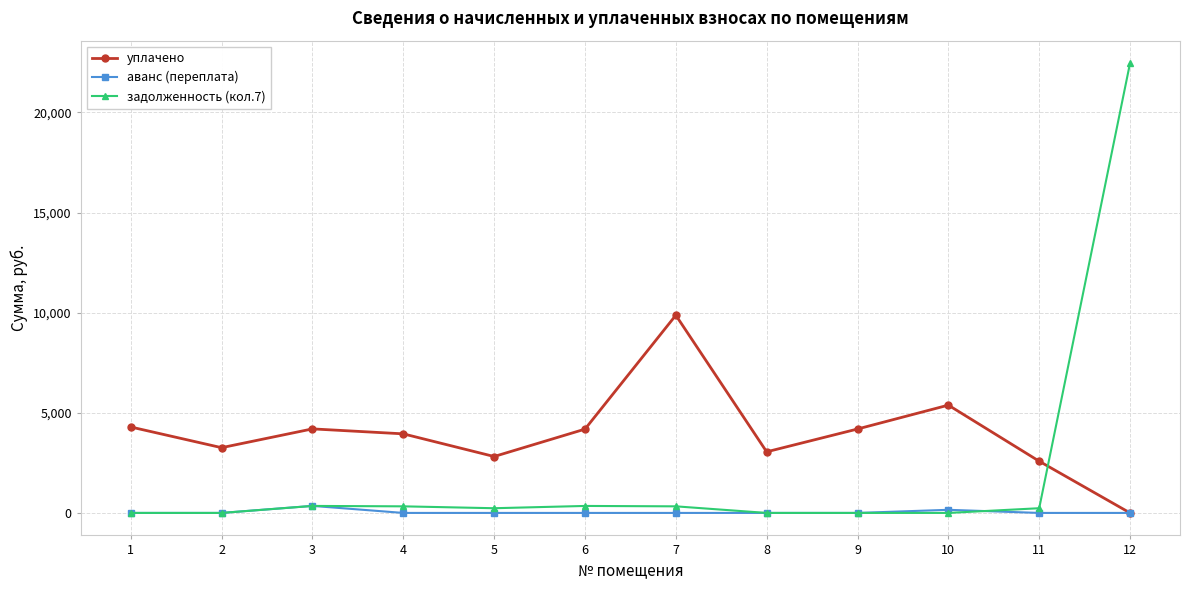

Where does the уплачено series first go above 4184?

1